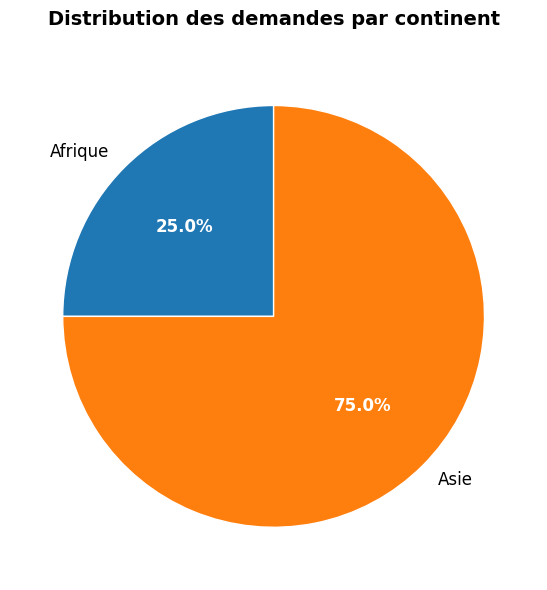

Rank the categories by value from lowest to highest.

Afrique, Asie